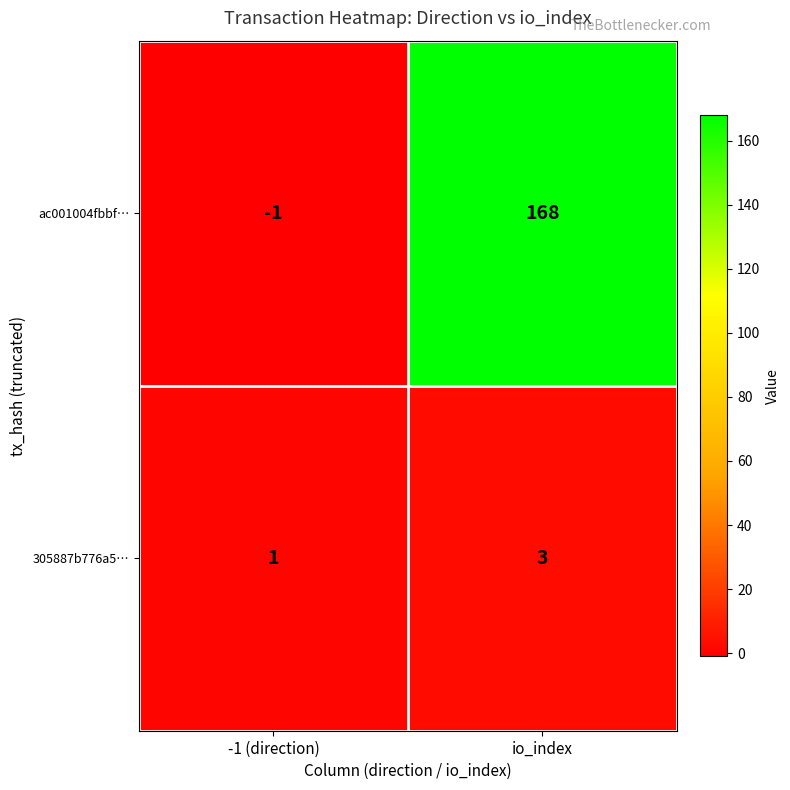

Which series has the largest range (max minus min)?

ac001004fbbf…